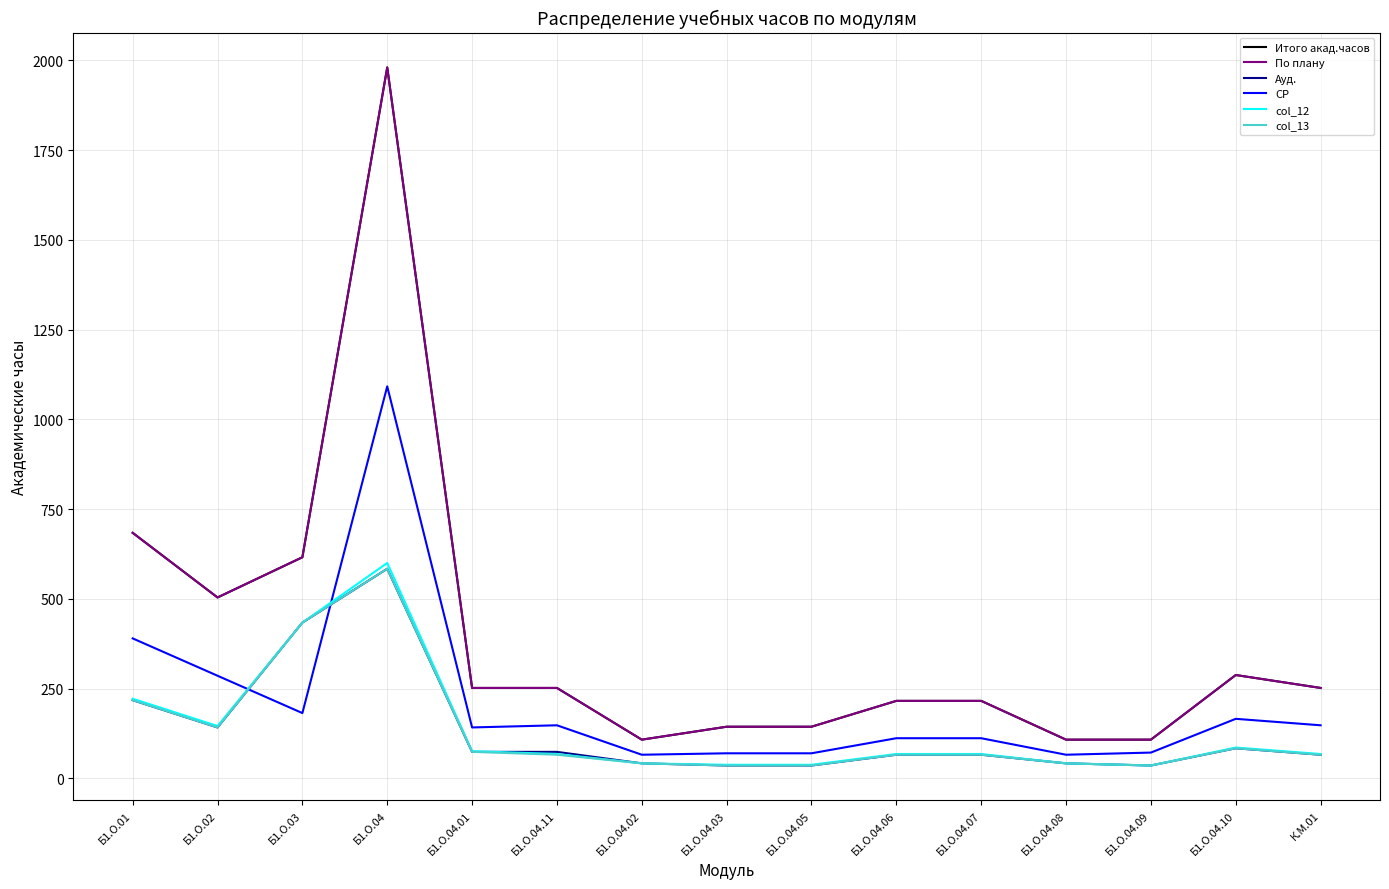

List the series in order of their peak value, lowest first.

Ауд., col_13, col_12, СР, Итого акад.часов, По плану